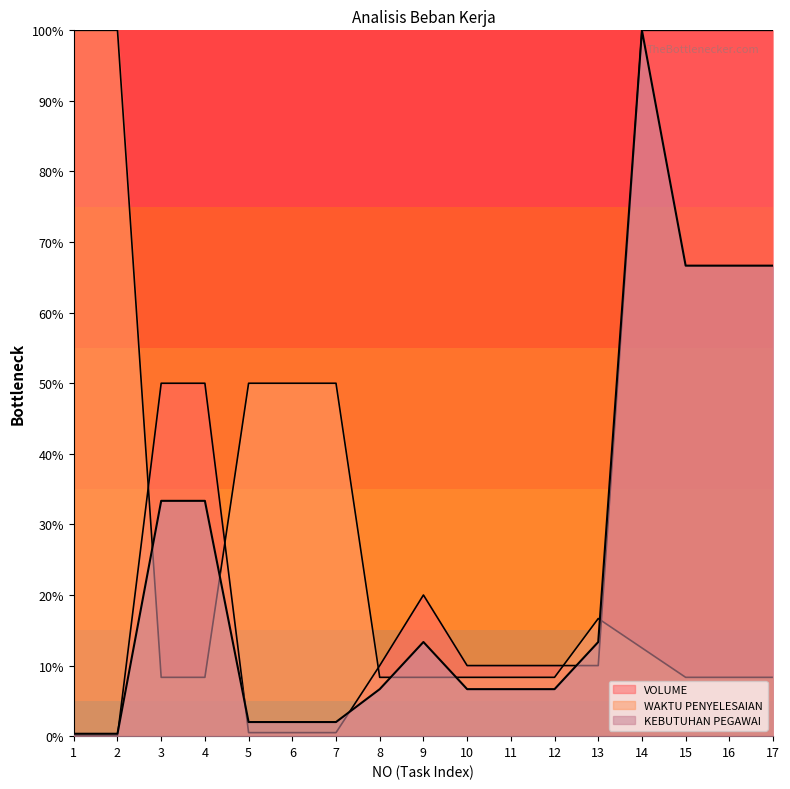

What is the approximate value of KEBUTUHAN PEGAWAI at 6?

2.0